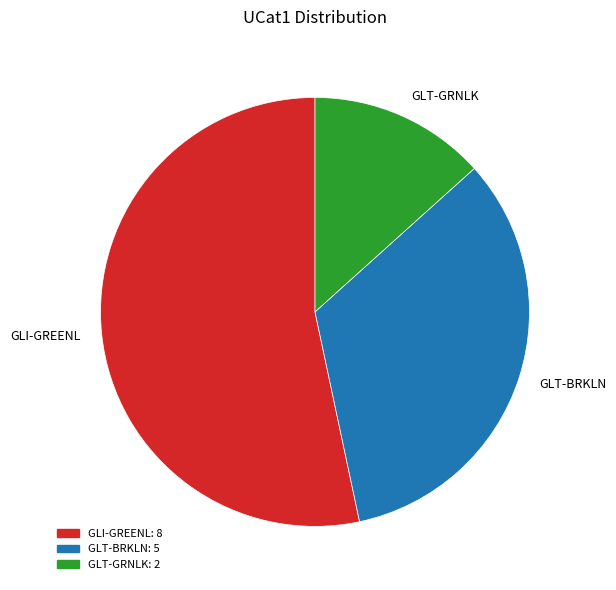

Do GLT-GRNLK and GLT-BRKLN together represent more than half of the pie?

No